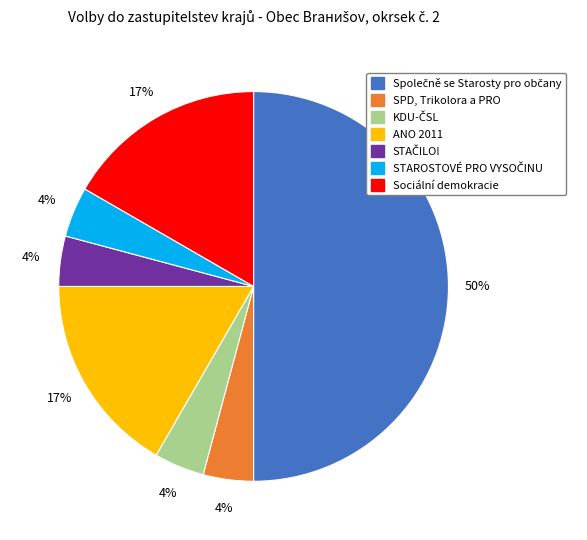

Does Sociální demokracie represent more than half of the total?

No